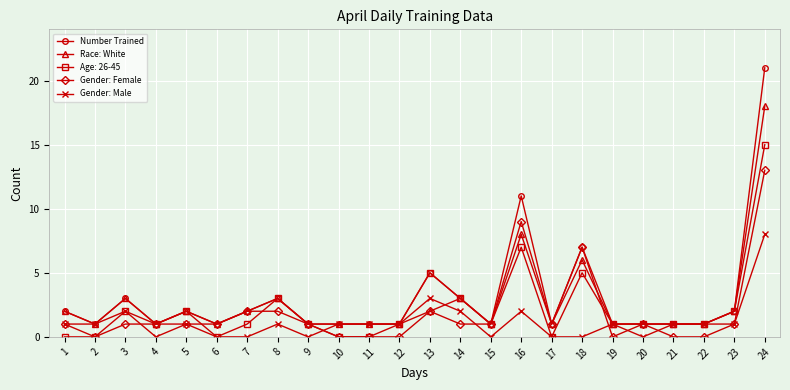

What is the approximate value of Gender: Male at 22?

1